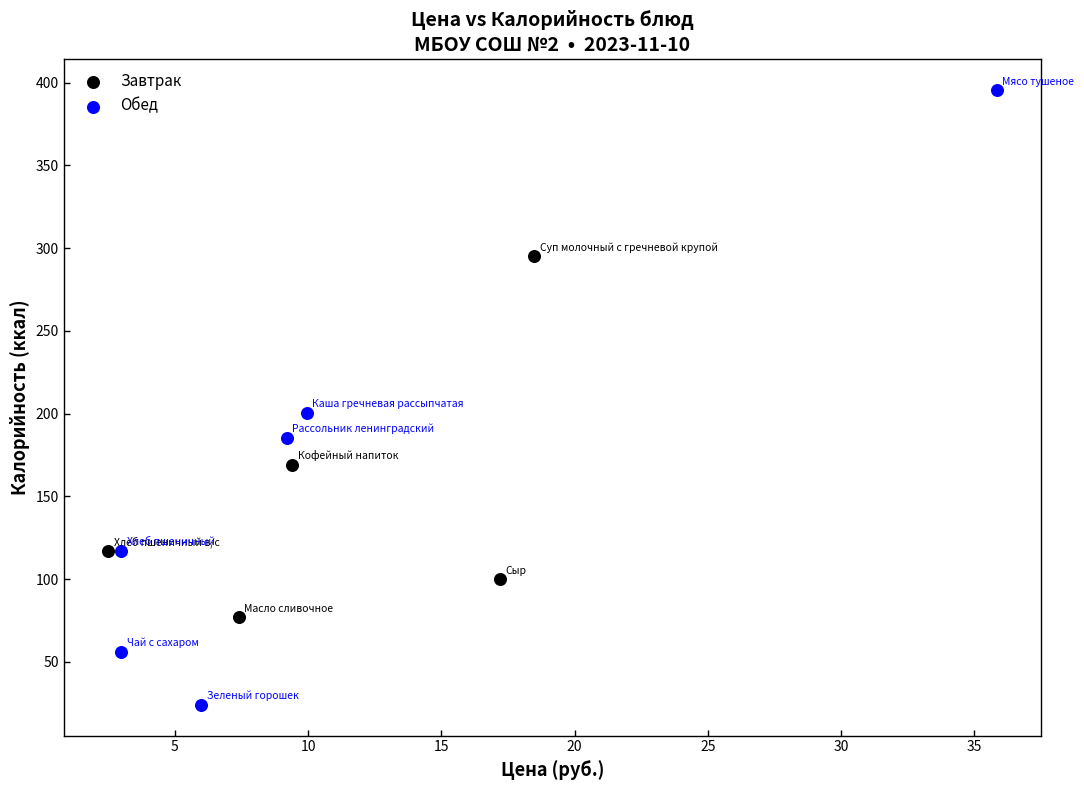

Which series reaches the minimum Y coordinate?

Обед